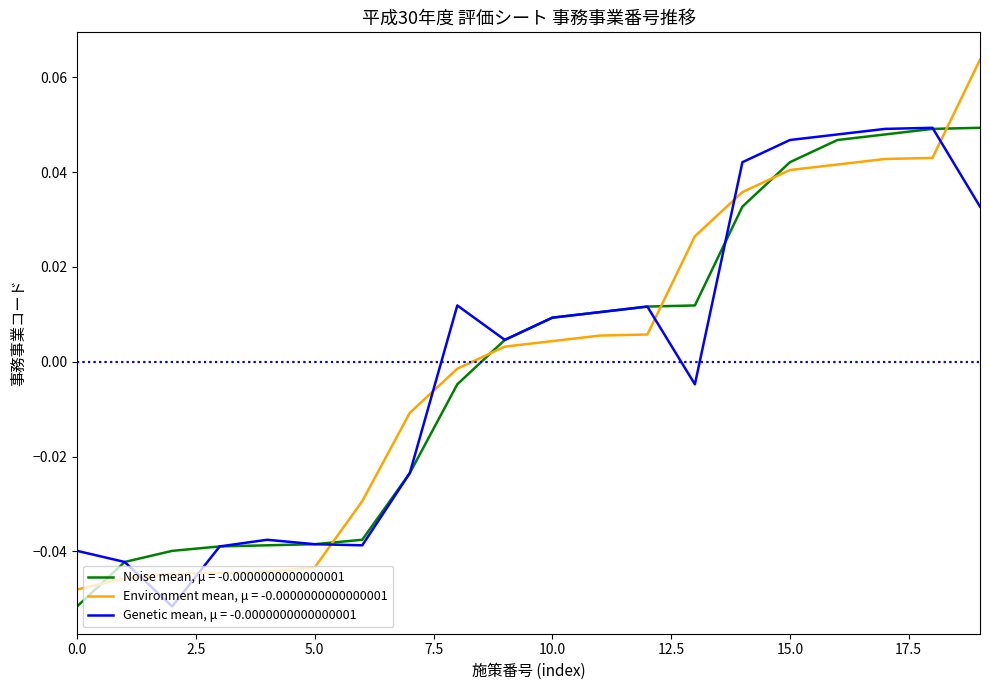

True or false: Noise mean, μ = -0.0000000000000001 and Environment mean, μ = -0.0000000000000001 intersect in this chart.

True